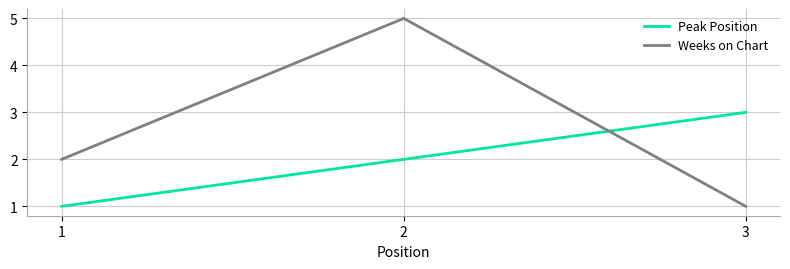

True or false: Weeks on Chart has a value of 2 at 3.

False